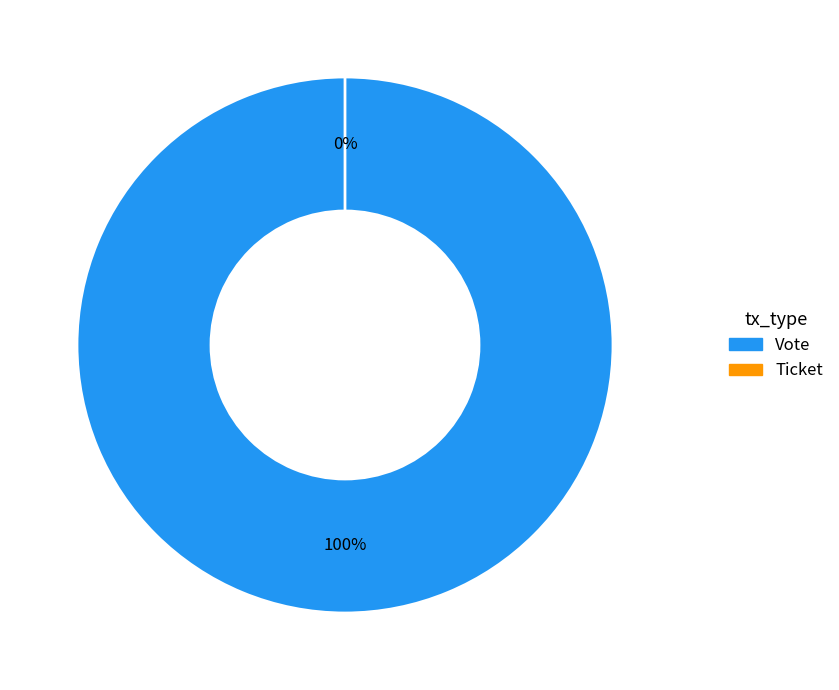

What is the majority slice?

Vote